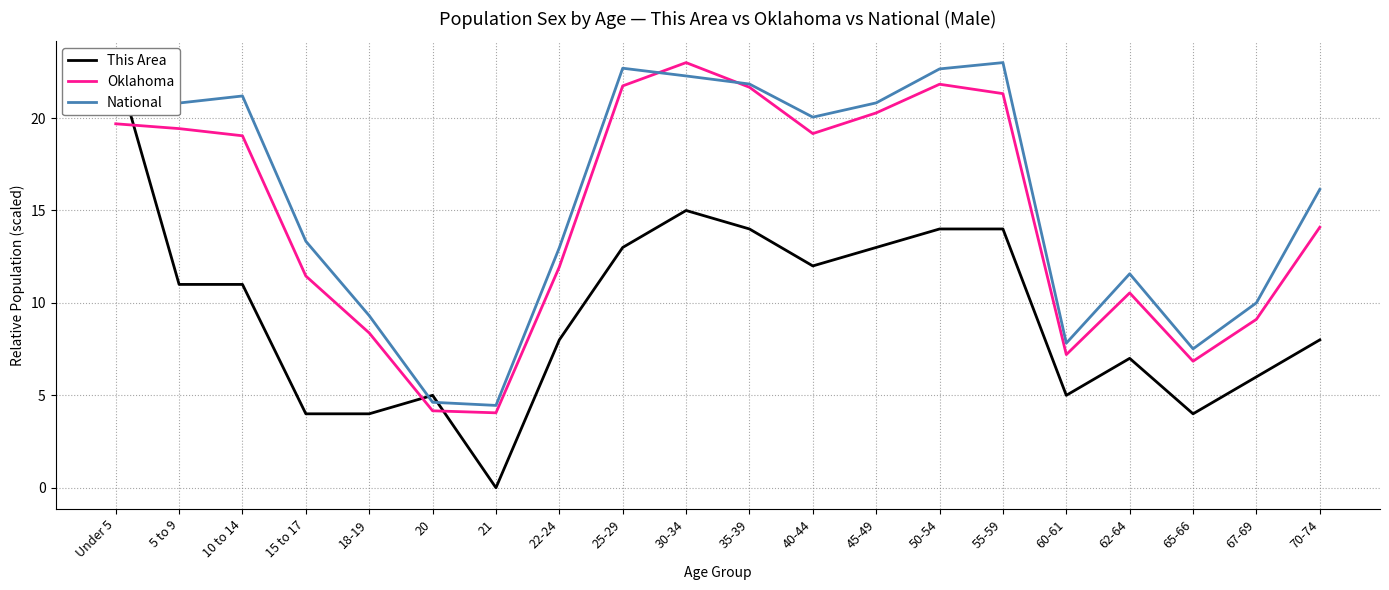

What is the difference between the National values at 50-54 and 5 to 9?

1.8